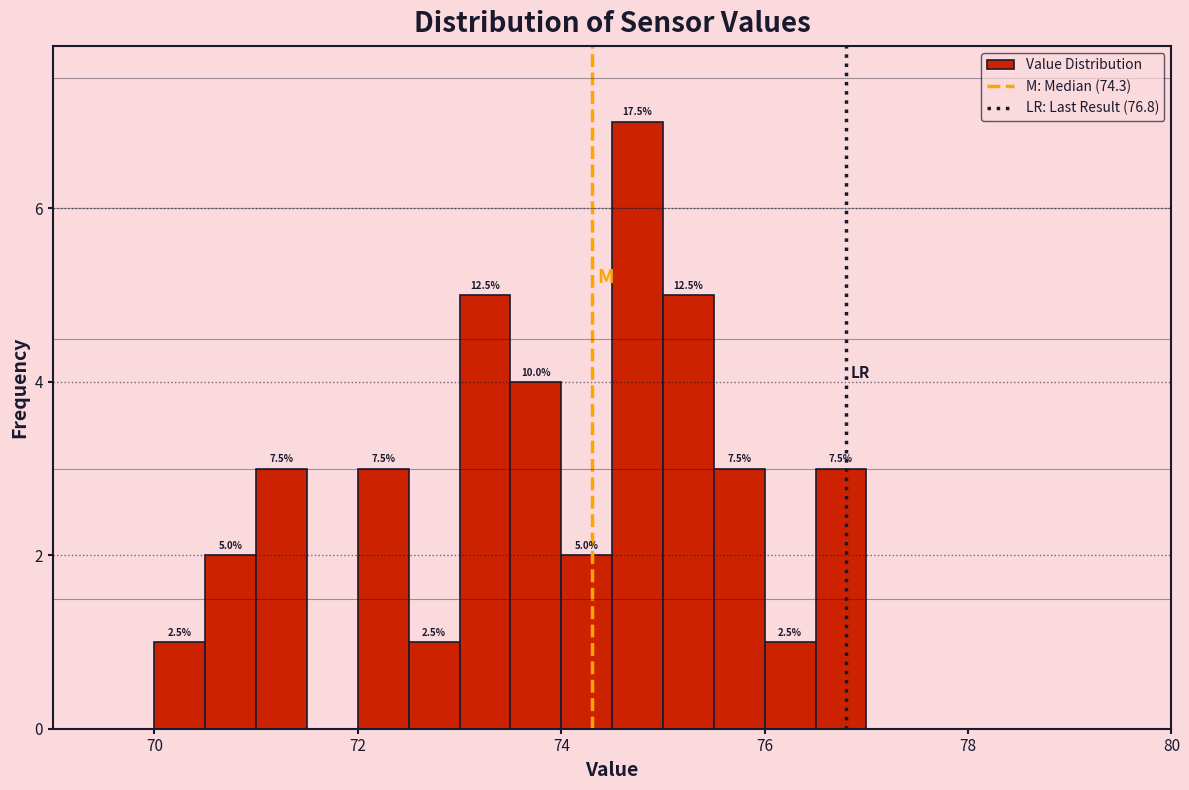

Around what value on the x-axis is the tallest bar? Give the approximate position of its centre, as read against the axis.

74.8